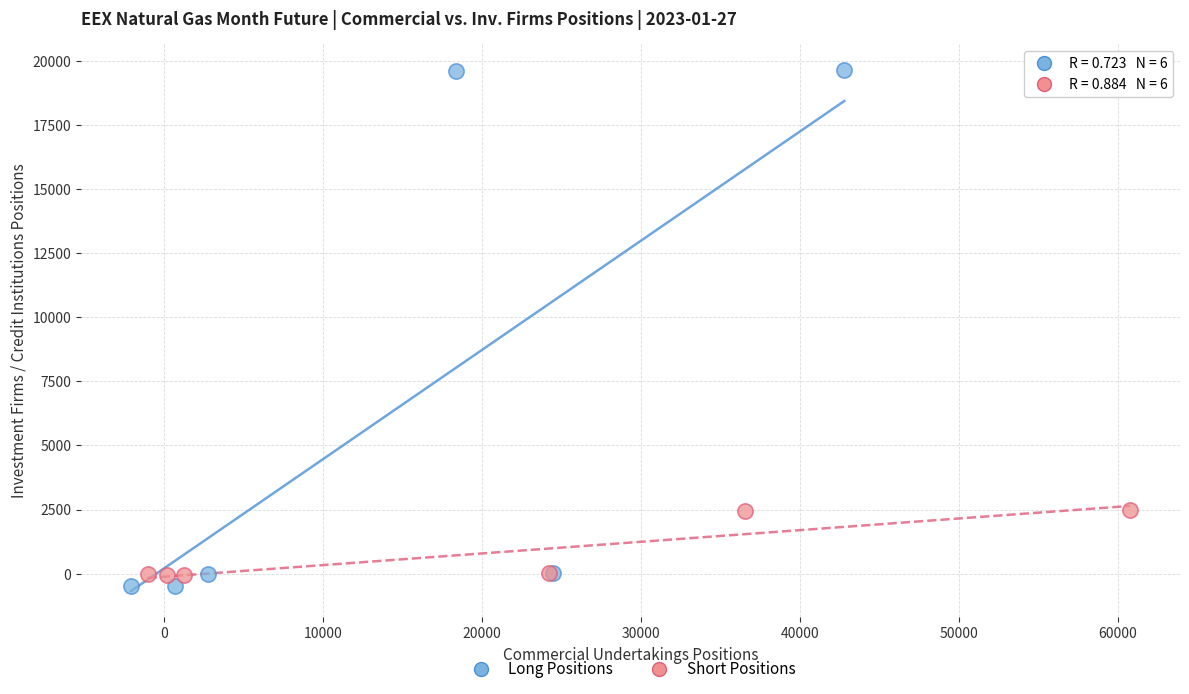

Which series has the largest Y range (max minus min)?

Long Positions